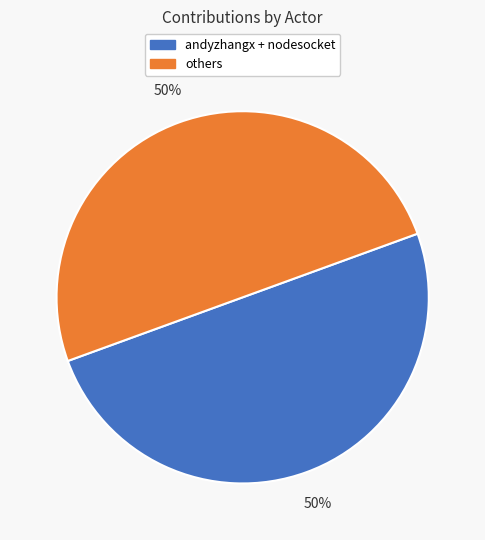

Approximately how many times larger is the value at others compared to andyzhangx + nodesocket?

1.0